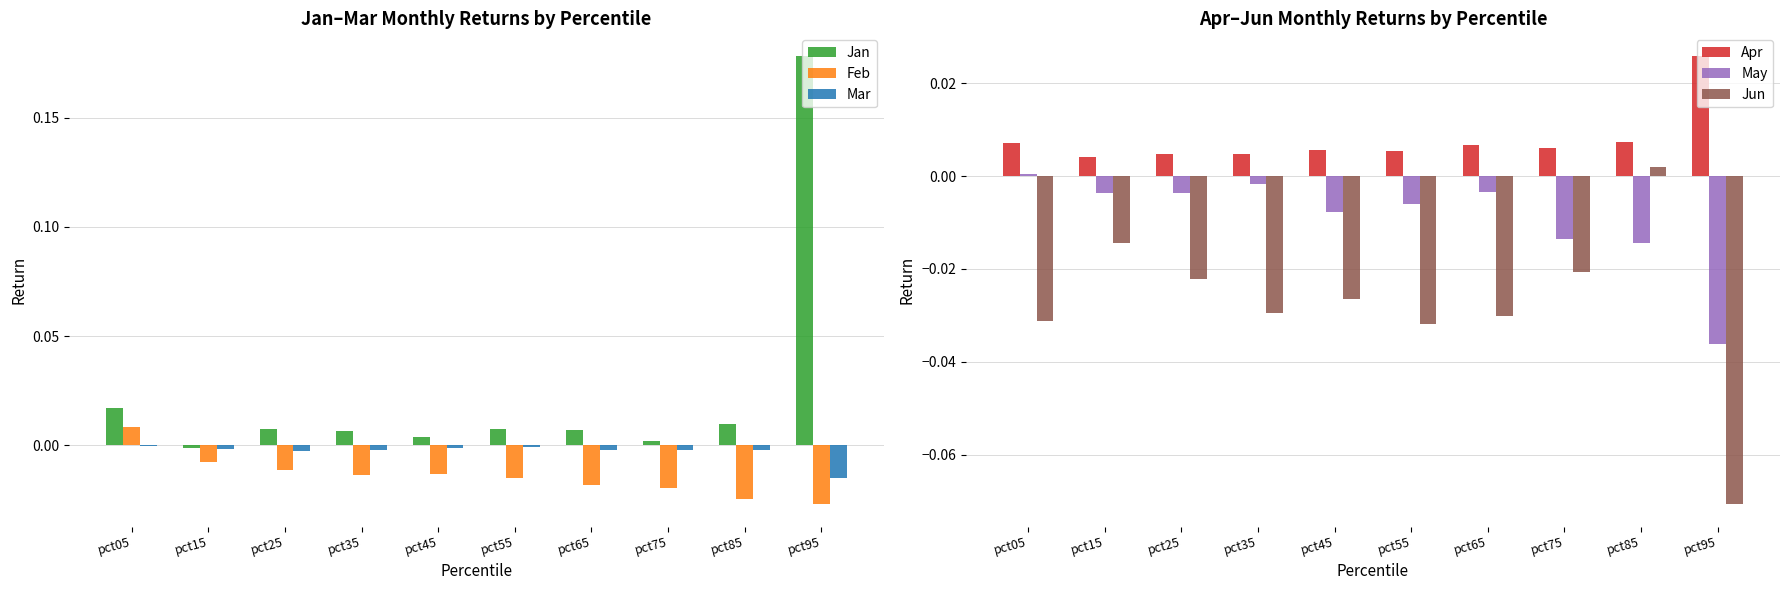

At which label is Jan closest to 0?

pct15